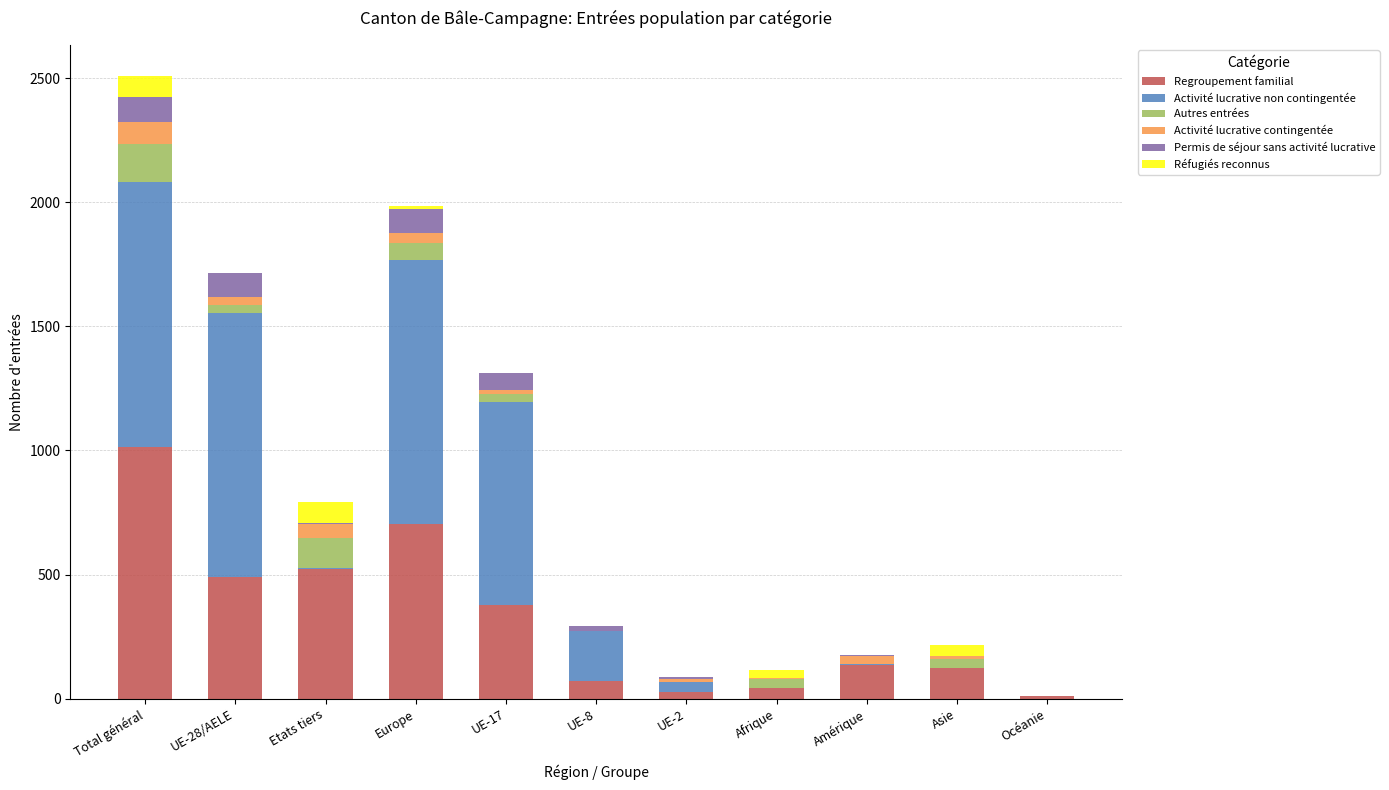

At which category is the sum across all series the highest?

Total général